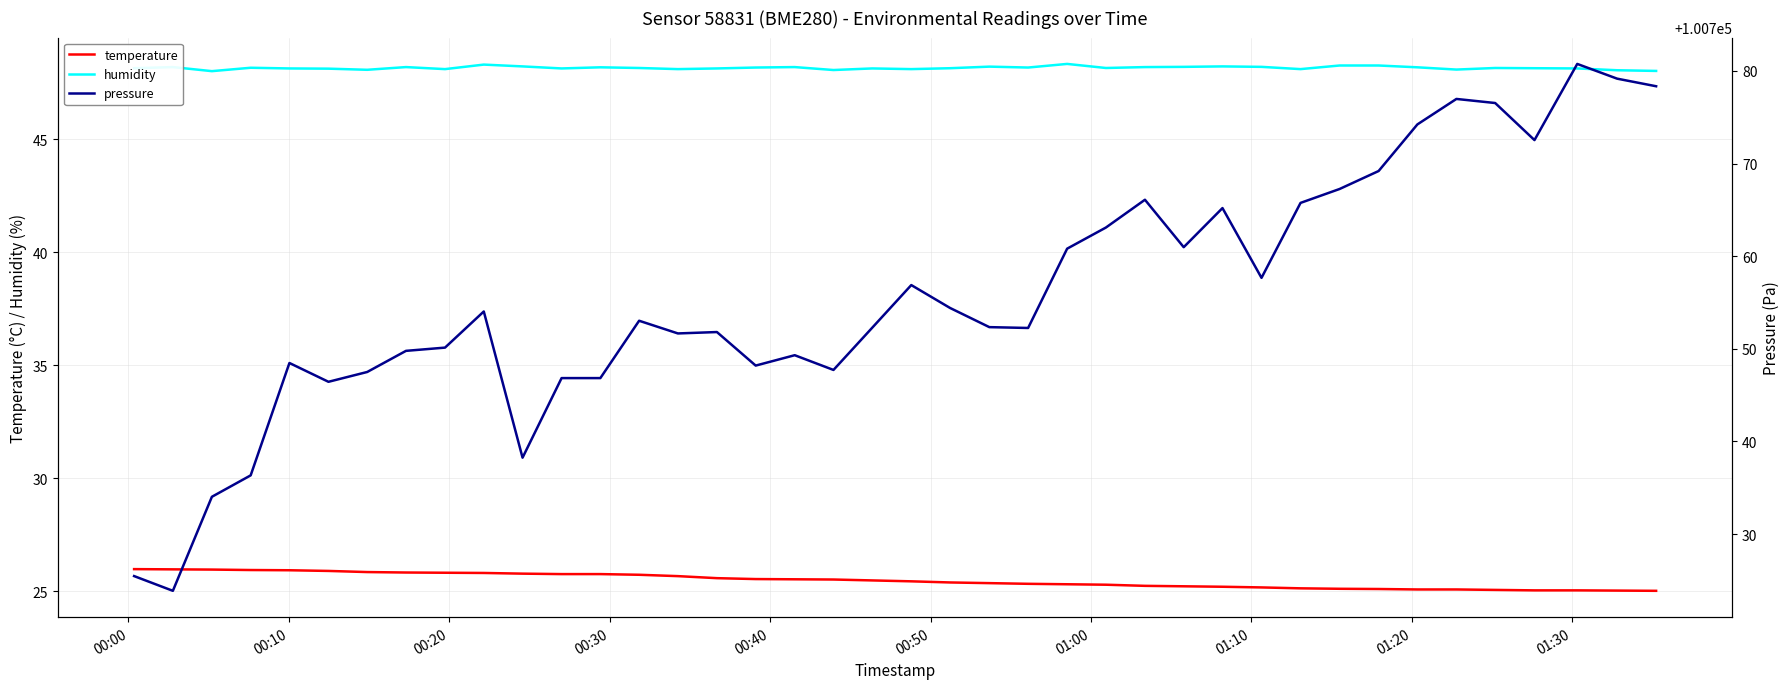

How many lines are shown in the chart?

3